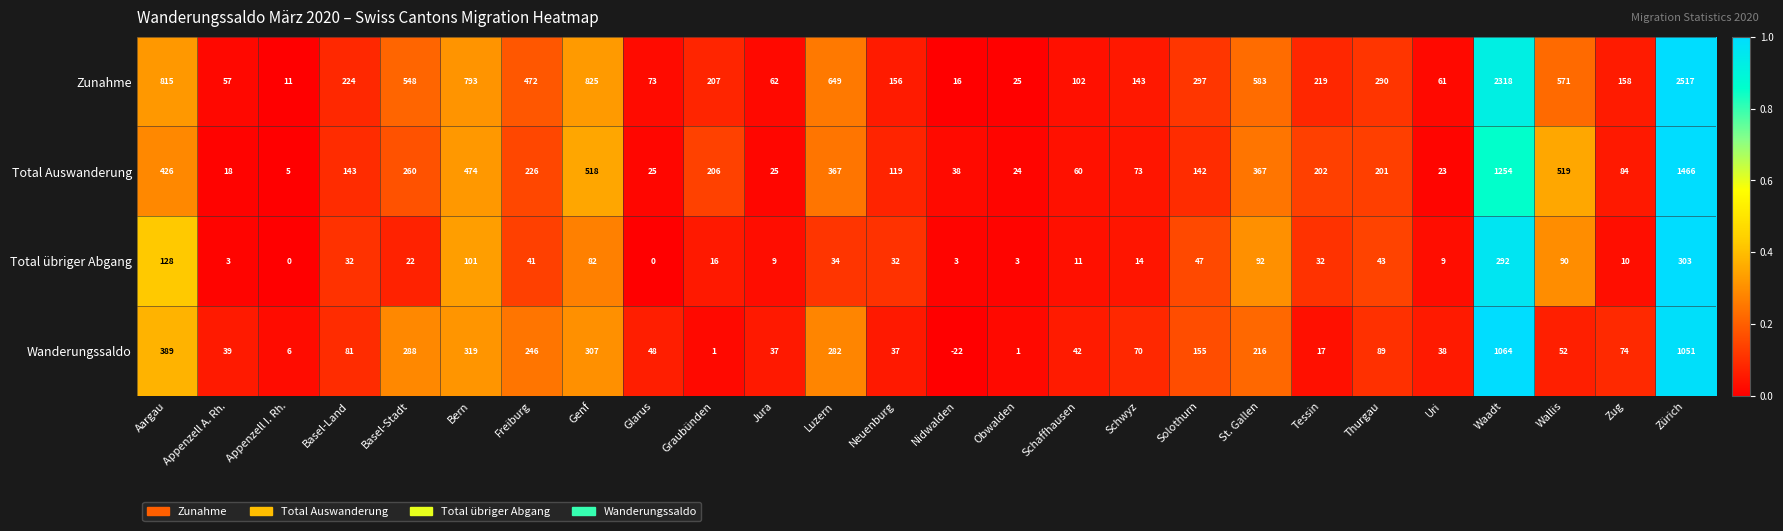

Count the number of categories in the chart.

26